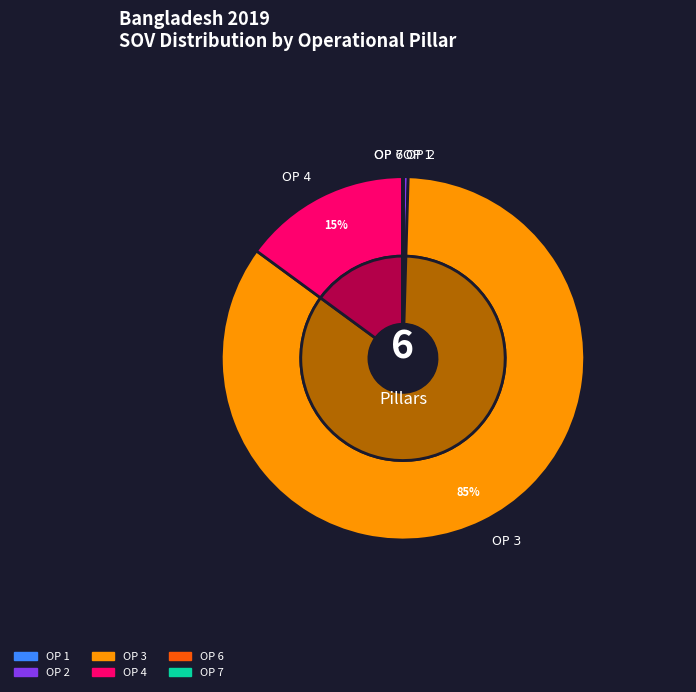

Does any single category account for the majority?

Yes